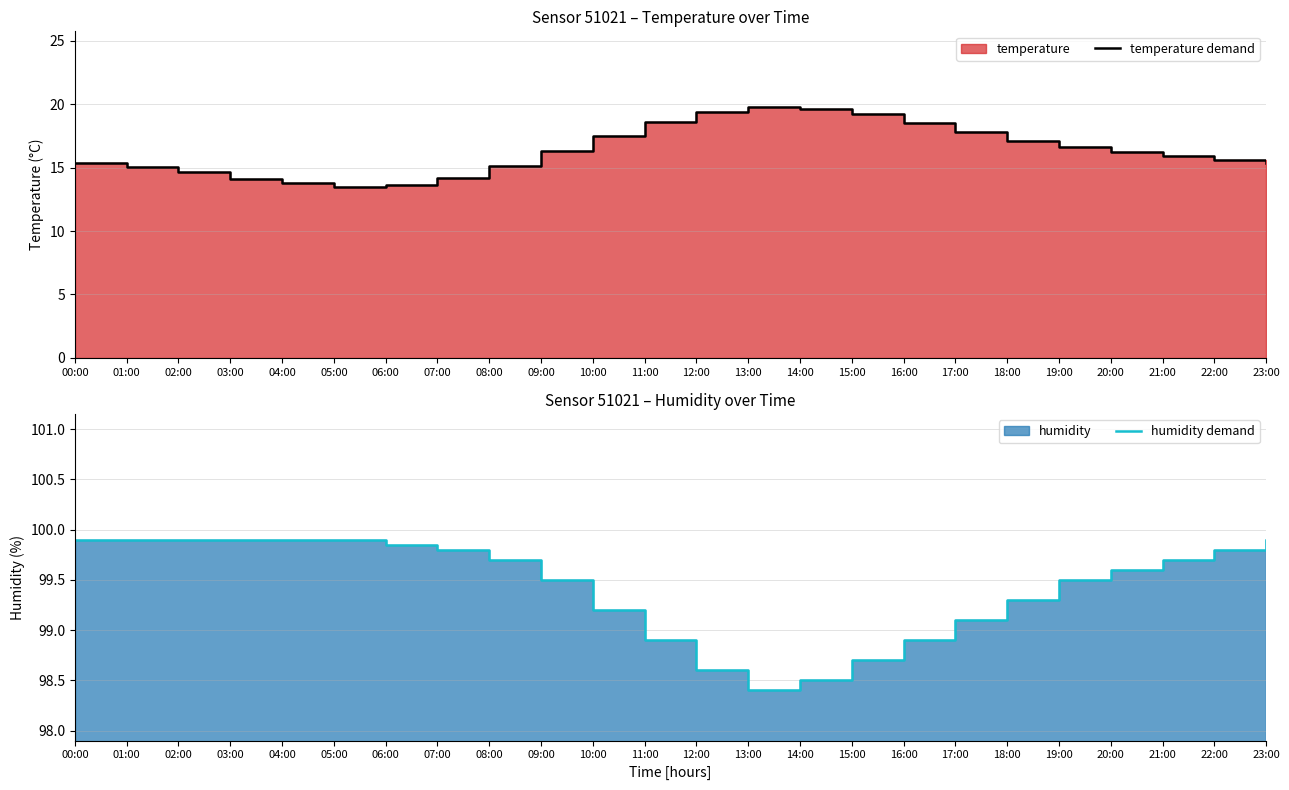

Which series has the largest total across all categories?

humidity demand